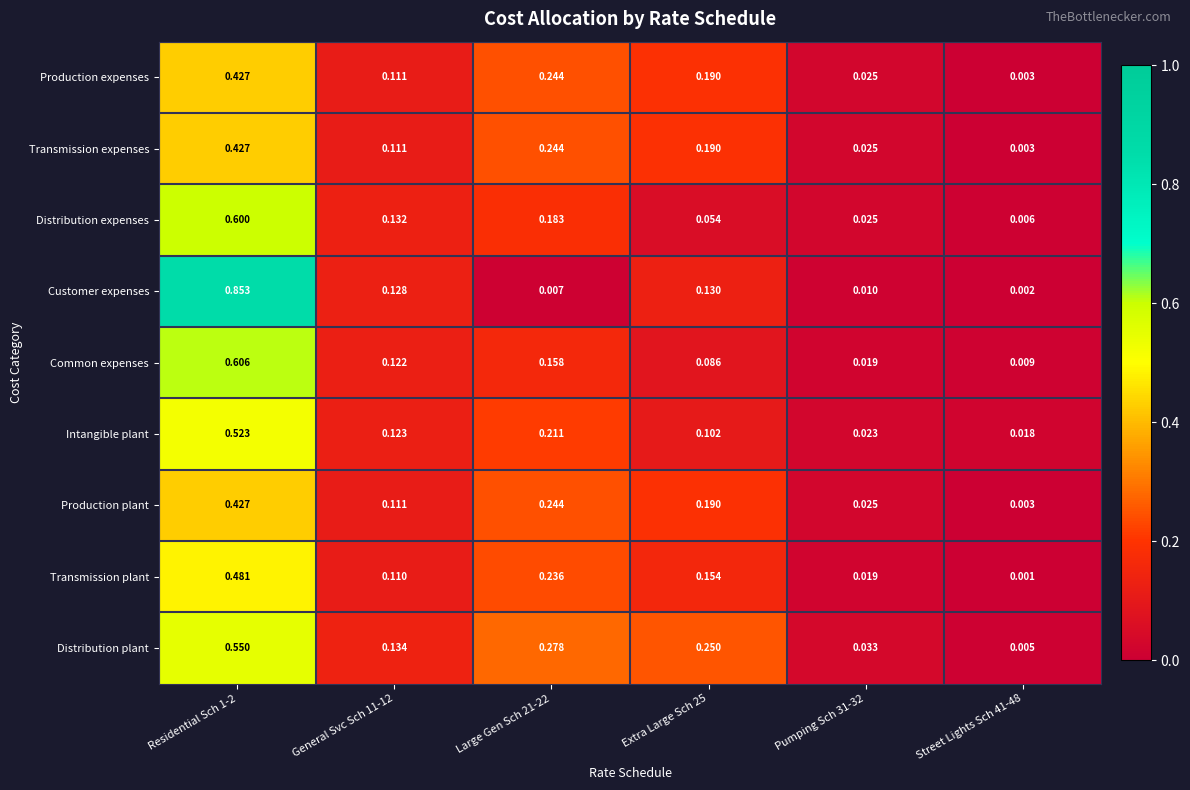

Which series has the largest total across all categories?

Distribution plant